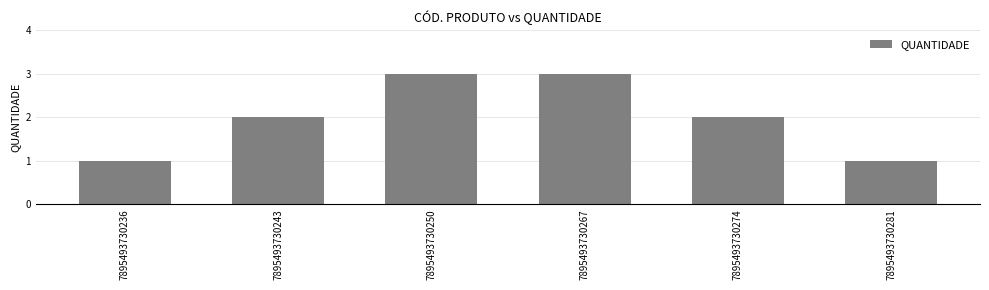

Reading left to right, transcribe all the data shown in this chart.

1	2	3	3	2	1